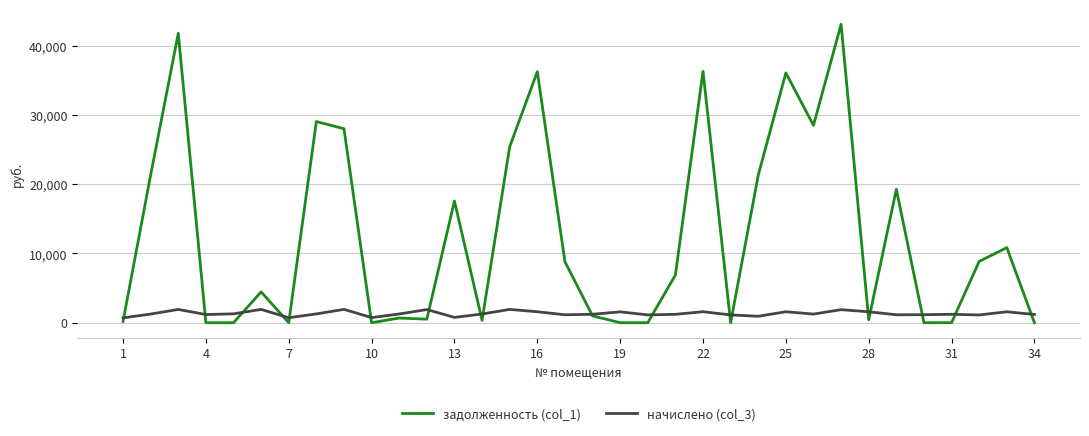

What is the highest value of the задолженность (col_1) series?

43087.2